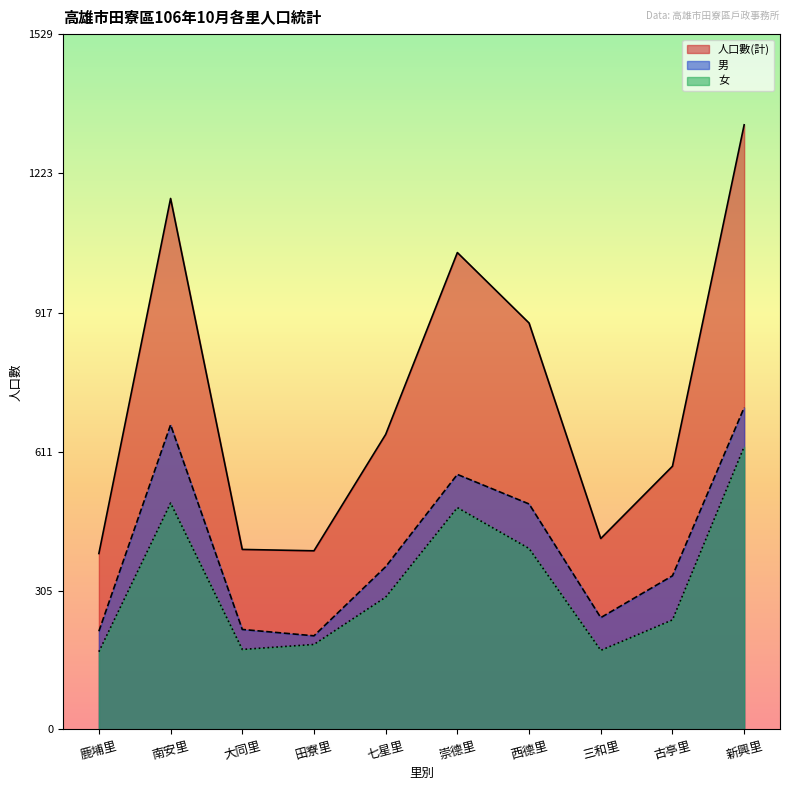

True or false: 人口數(計) and 女 cross at least once.

False